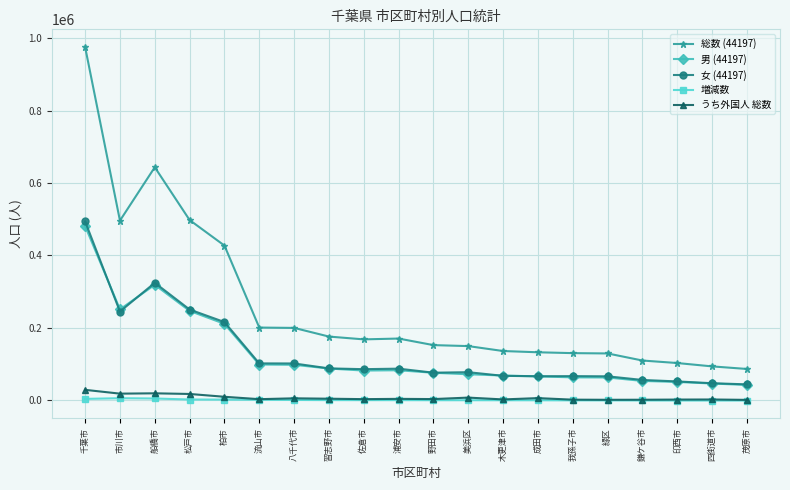

What position from the left is 鎌ケ谷市?

17